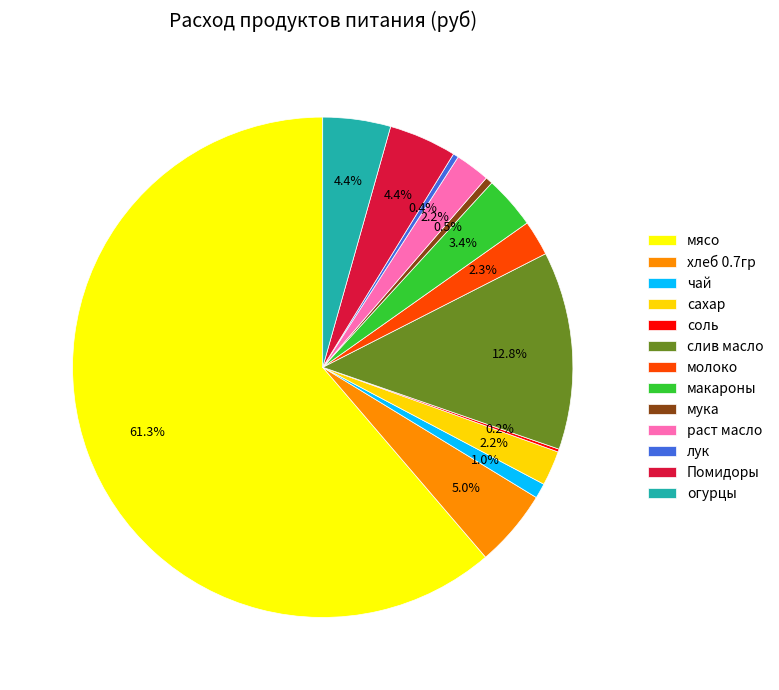

To the nearest percent, what percentage of the pie is мясо?

61%